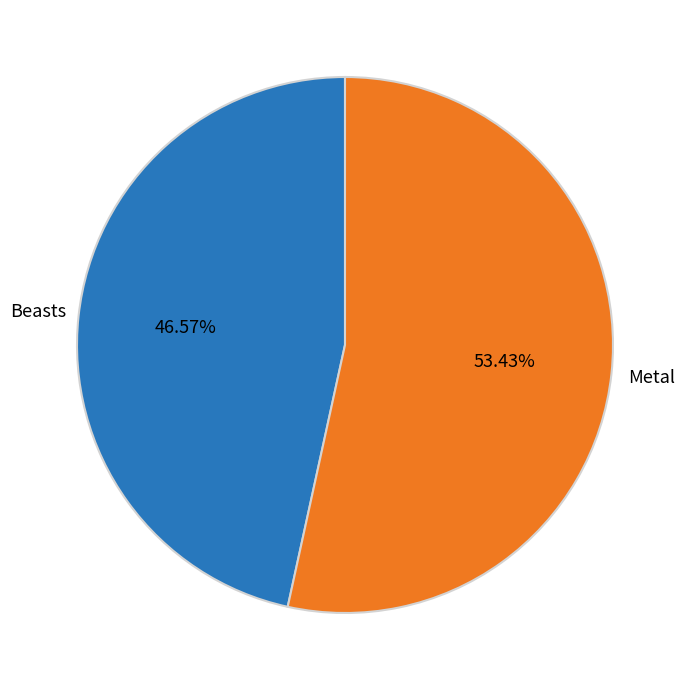

Do Metal and Beasts together represent more than half of the pie?

Yes